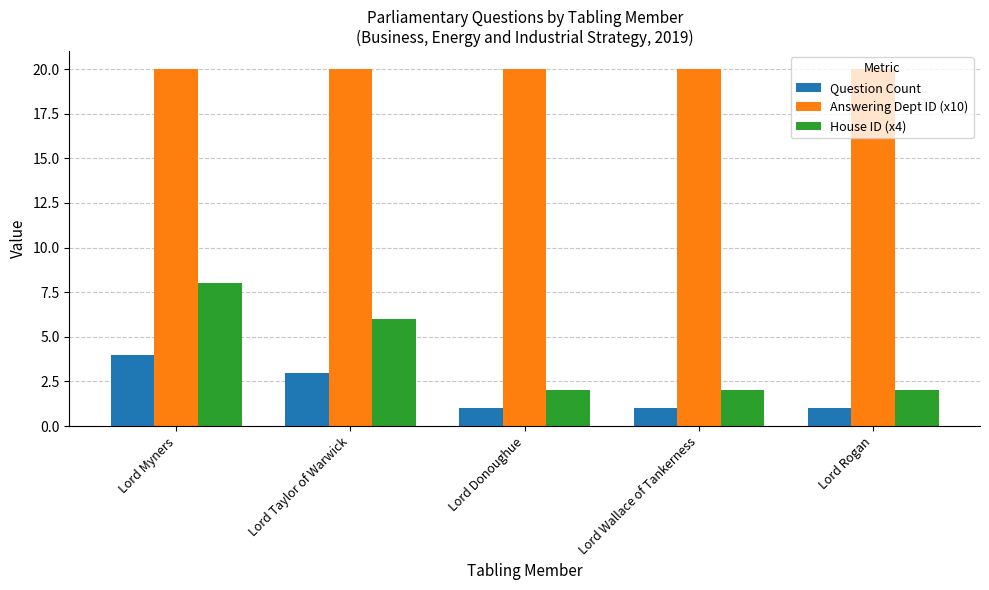

How many distinct data groups are displayed?

3